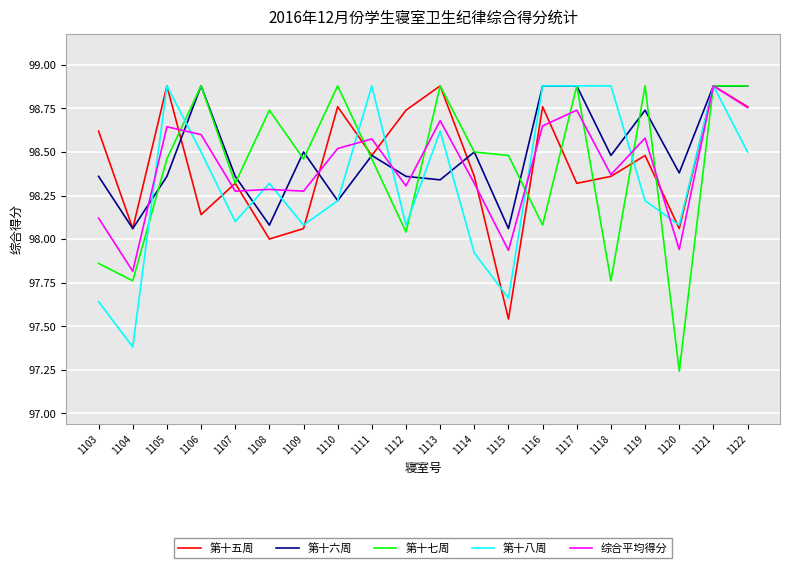

At which category does 第十五周 reach its first local peak?

1105